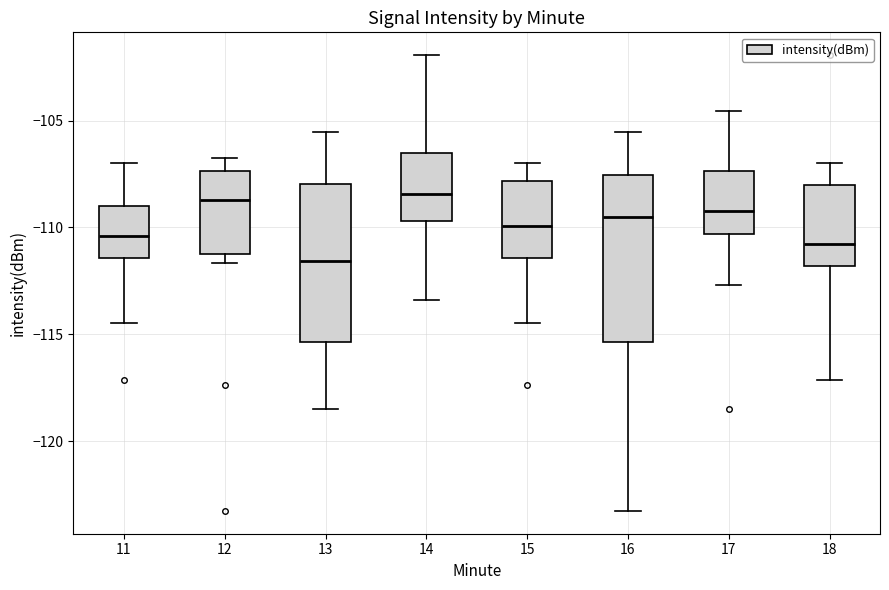

Reading left to right, read every box against the y-axis: the position of its median line, the range the box covers, and the ends of its whiskers. The values are not printed on the chart, so give them approximately, as read against the axis.

11: median -110.5, box -111.5 to -109.0, whiskers -114.5 to -107.0
12: median -108.5, box -111.0 to -107.5, whiskers -111.5 to -107.0
13: median -111.5, box -115.5 to -108.0, whiskers -118.5 to -105.5
14: median -108.5, box -109.5 to -106.5, whiskers -113.5 to -102.0
15: median -110.0, box -111.5 to -108.0, whiskers -114.5 to -107.0
16: median -109.5, box -115.5 to -107.5, whiskers -123.5 to -105.5
17: median -109.0, box -110.5 to -107.5, whiskers -112.5 to -104.5
18: median -111.0, box -112.0 to -108.0, whiskers -117.0 to -107.0